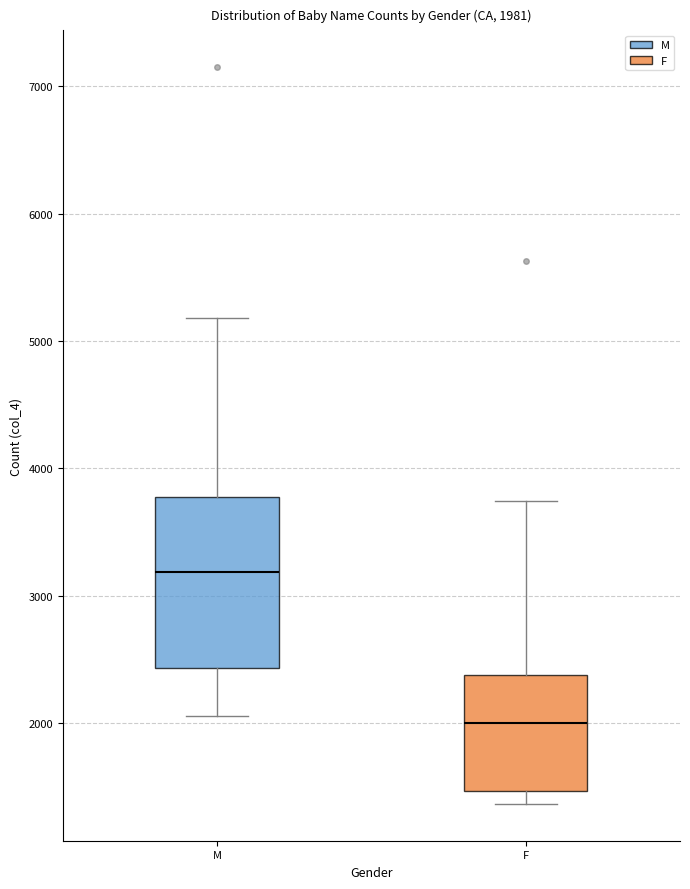

Which box is the tallest, from its lower edge to its upper edge?

M